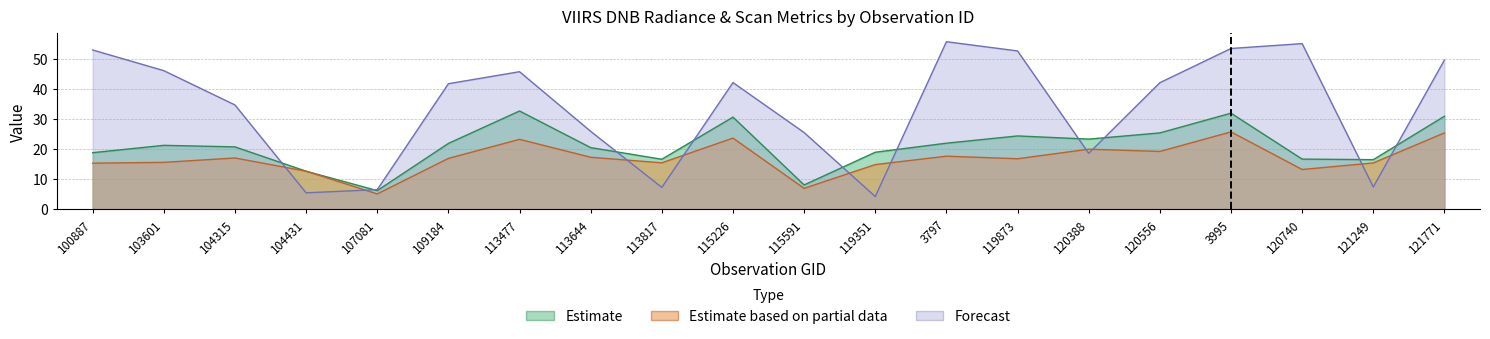

Read the scan_angle value at 3797.

55.8